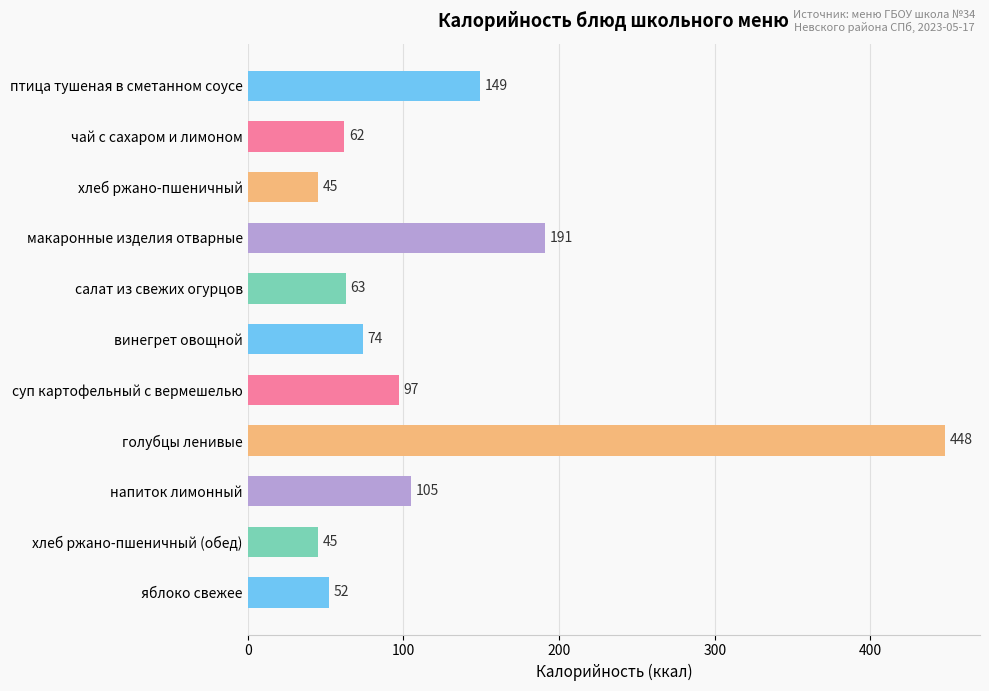

What is the change in value from салат из свежих огурцов to суп картофельный с вермешелью?

+34